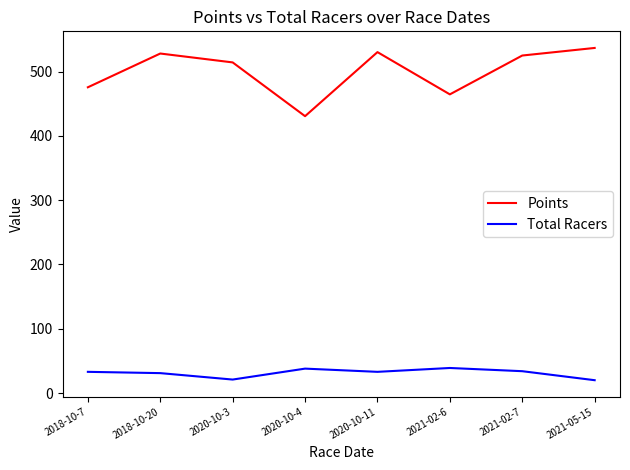

What is the minimum value shown in the chart?

20.0